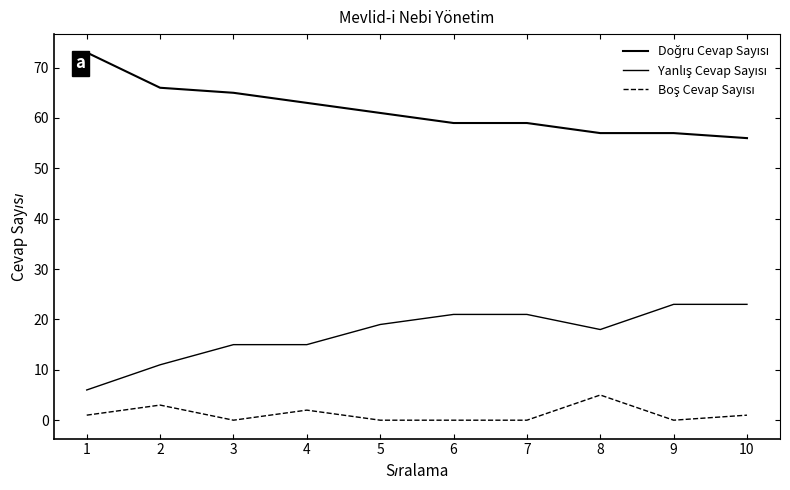

Which category has the highest value across all series?

1